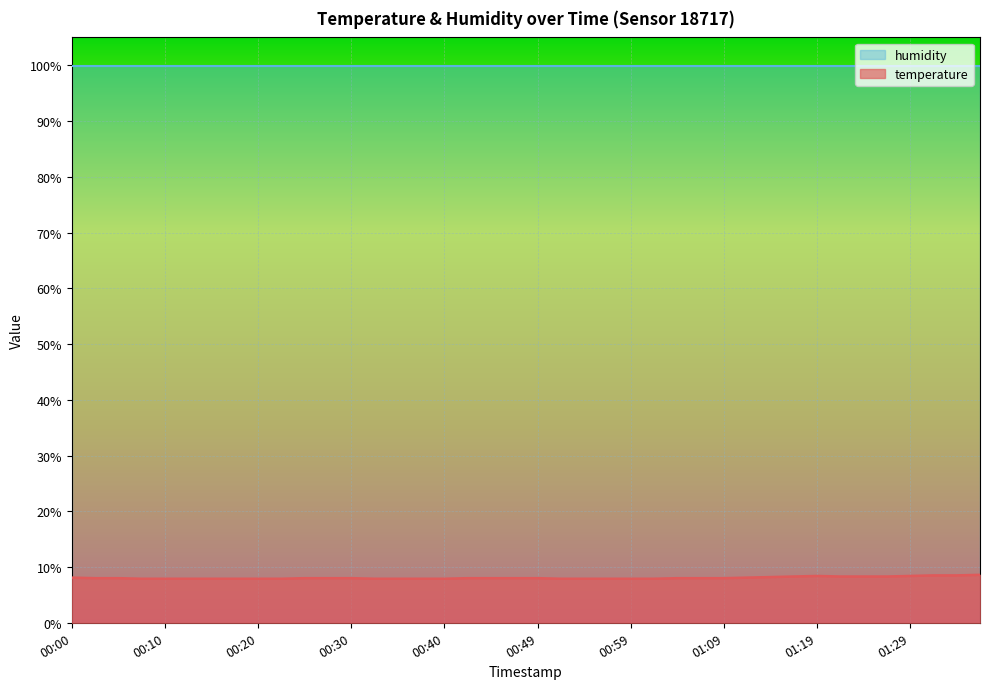

How many distinct data groups are displayed?

2